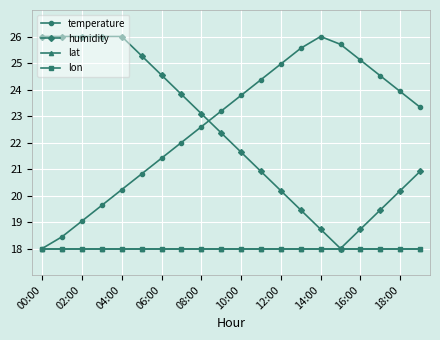

True or false: lon and humidity intersect in this chart.

False